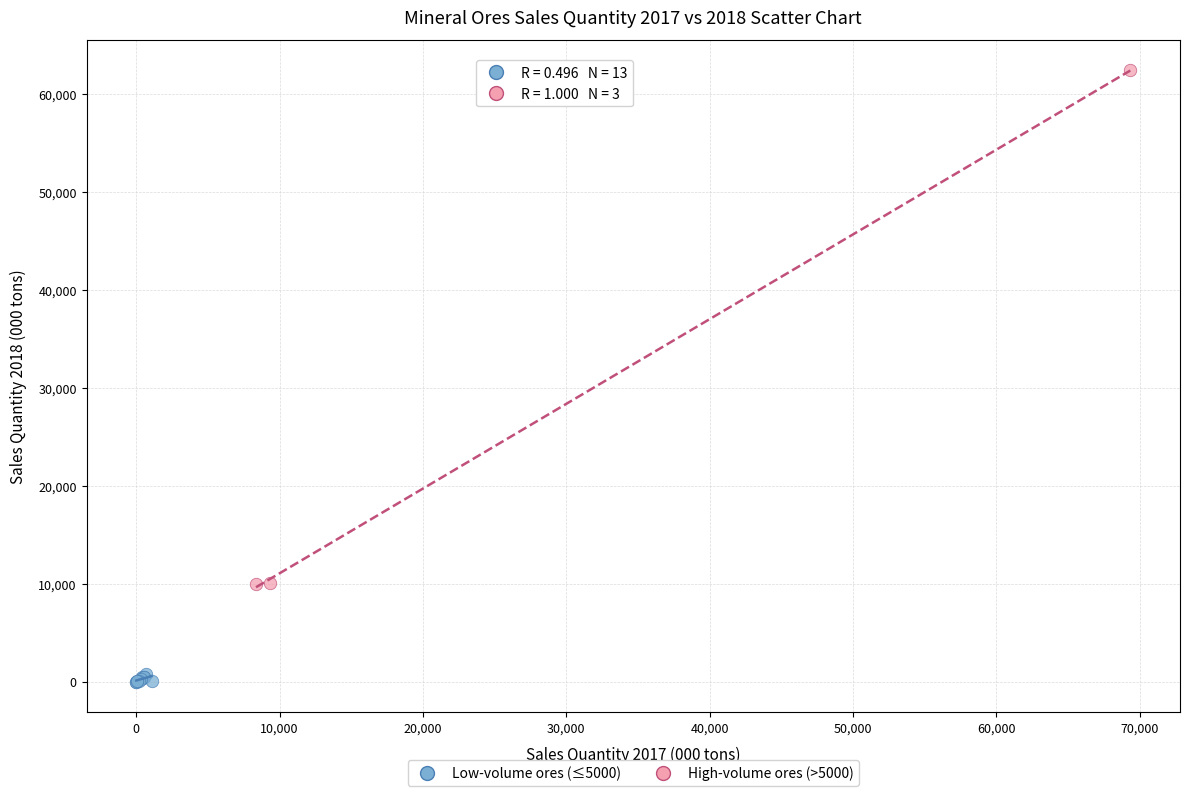

Which series contains the highest Y value?

High-volume ores (>5000)